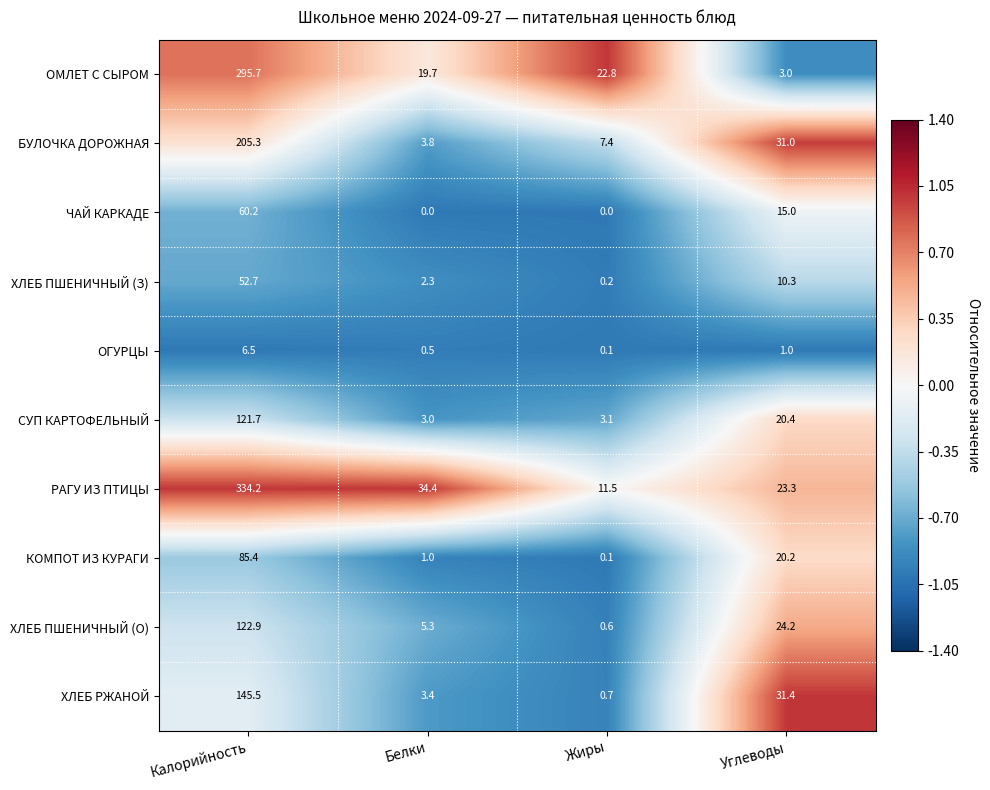

Which series changed the most between Белки and Углеводы?

ХЛЕБ РЖАНОЙ